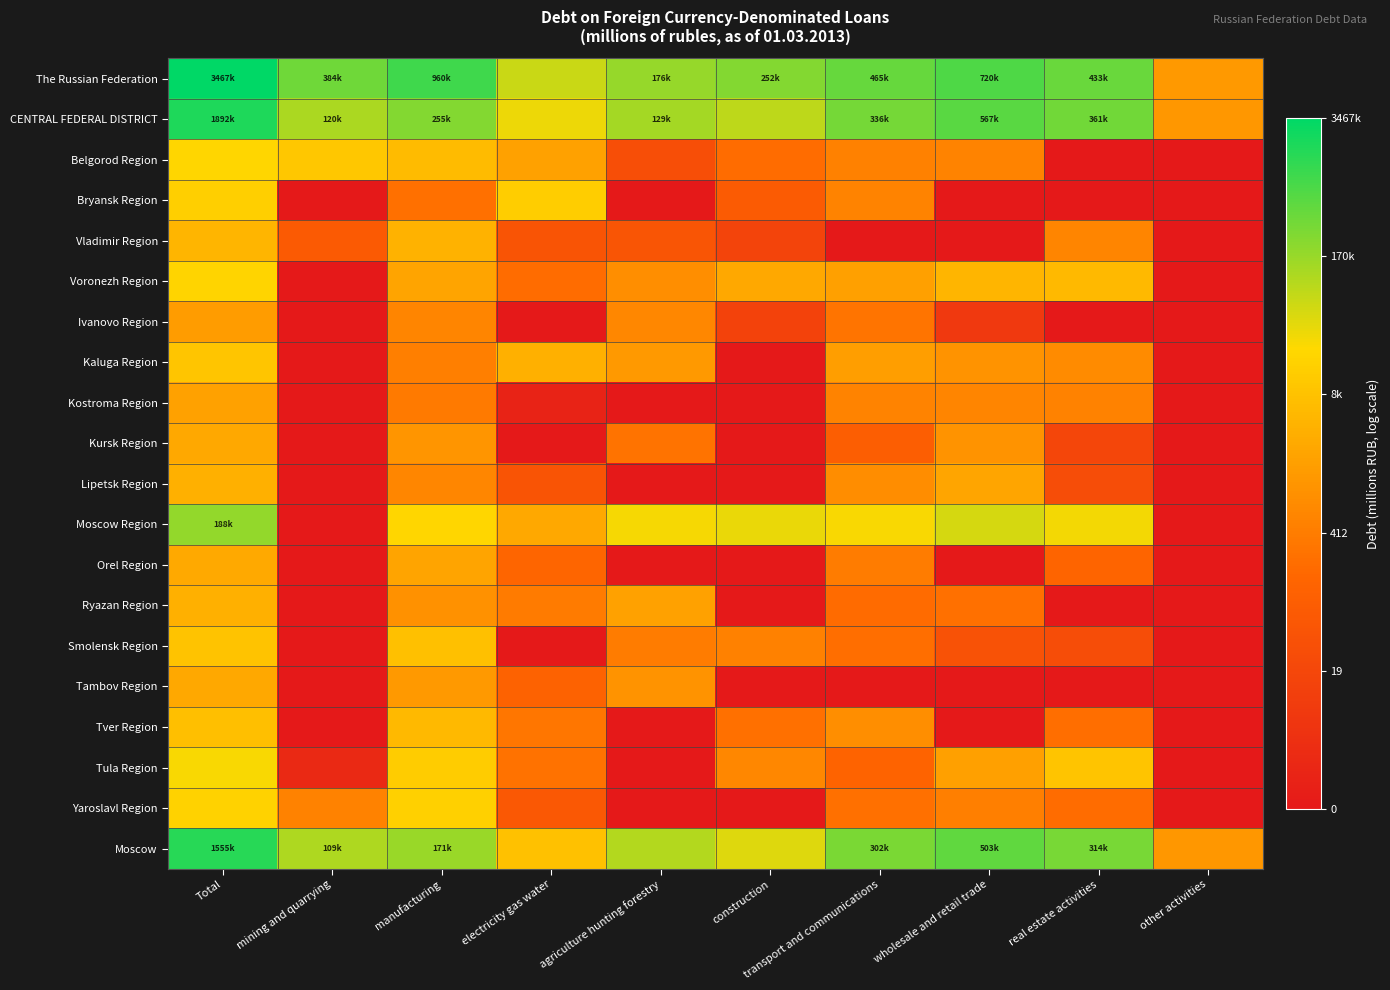

At which category does the chart reach its peak across all series?

Total